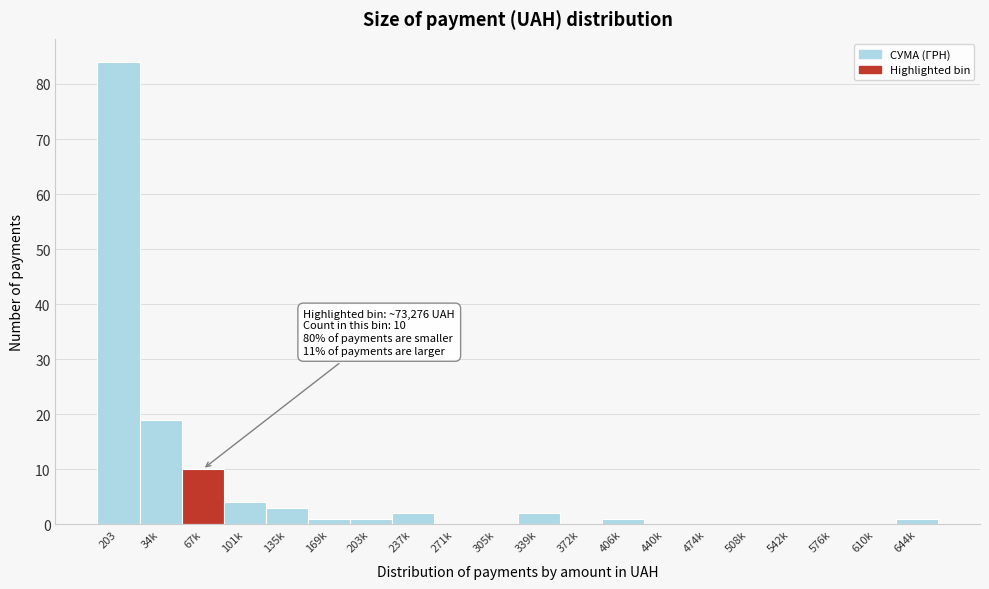

Reading left to right, what are all the values shown in this chart?

203=84	34k=19	67k=10	101k=4	135k=3	169k=1	203k=1	237k=2	271k=0	305k=0	339k=2	372k=0	406k=1	440k=0	474k=0	508k=0	542k=0	576k=0	610k=0	644k=1